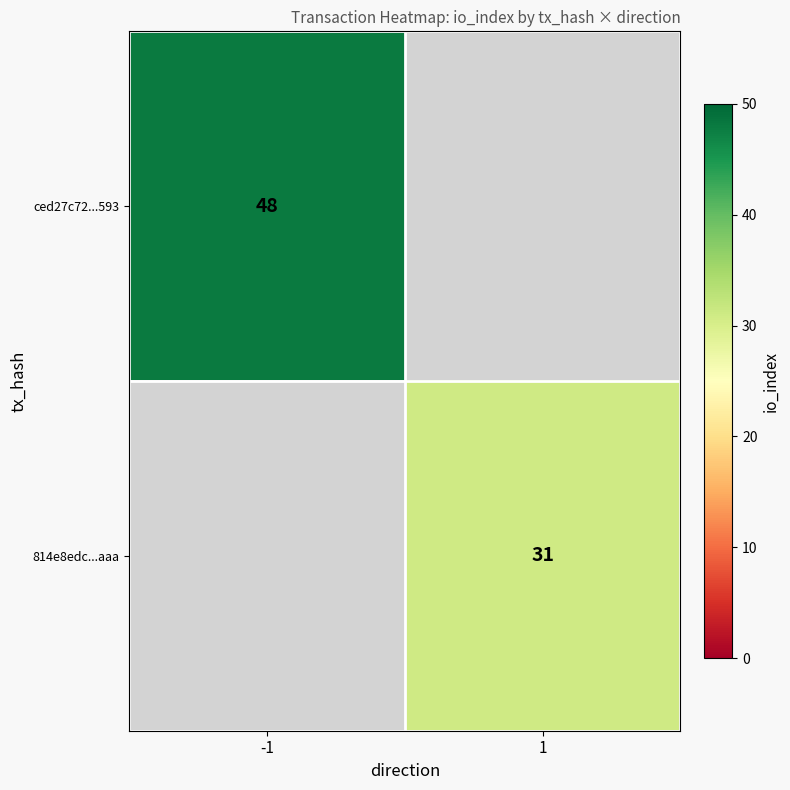

The 814e8edc...aaa series shows 31 at 1. True or false?

True